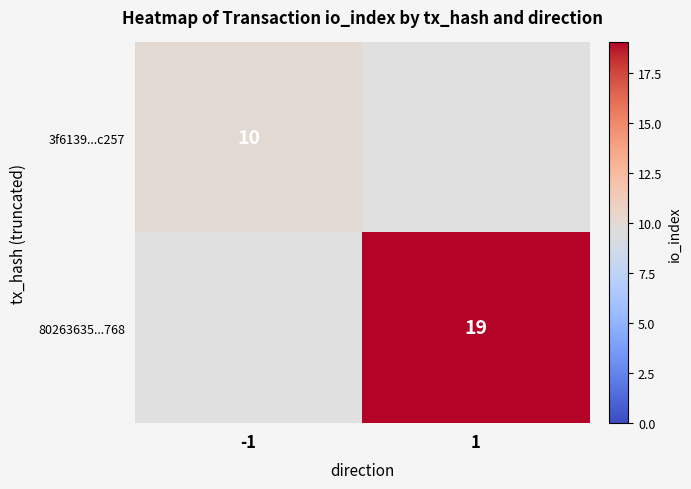

Is it true that 80263635...768 equals 5 at 1?

False